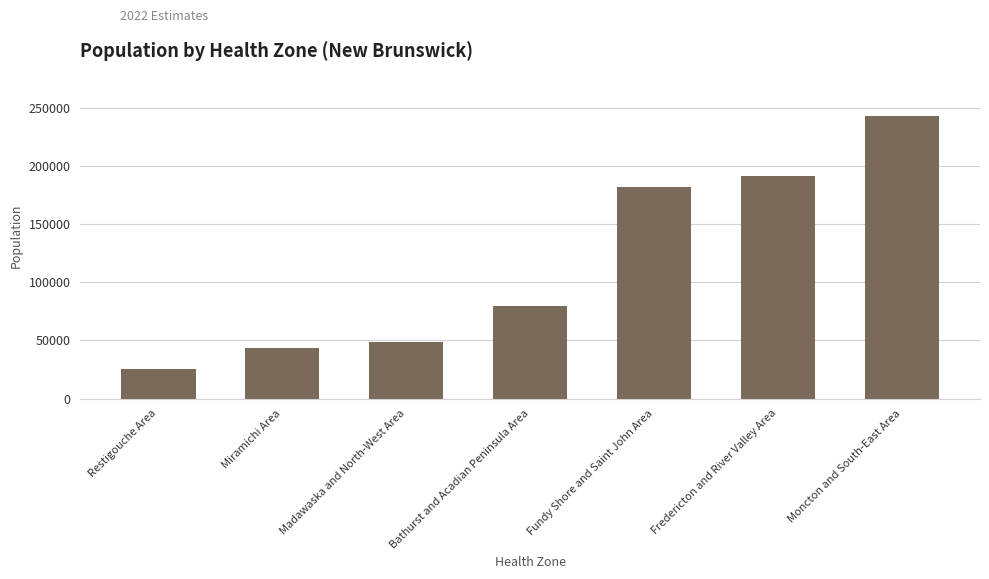

Is it true that the value at Fundy Shore and Saint John Area is 182018?

True